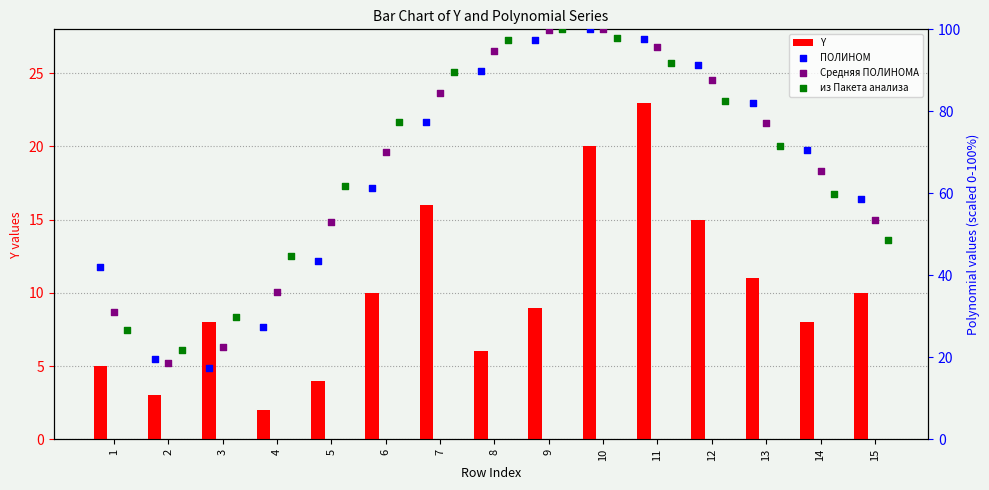

What are all the series names shown in the legend?

Y, ПОЛИНОМ, Средняя ПОЛИНОМА, из Пакета анализа